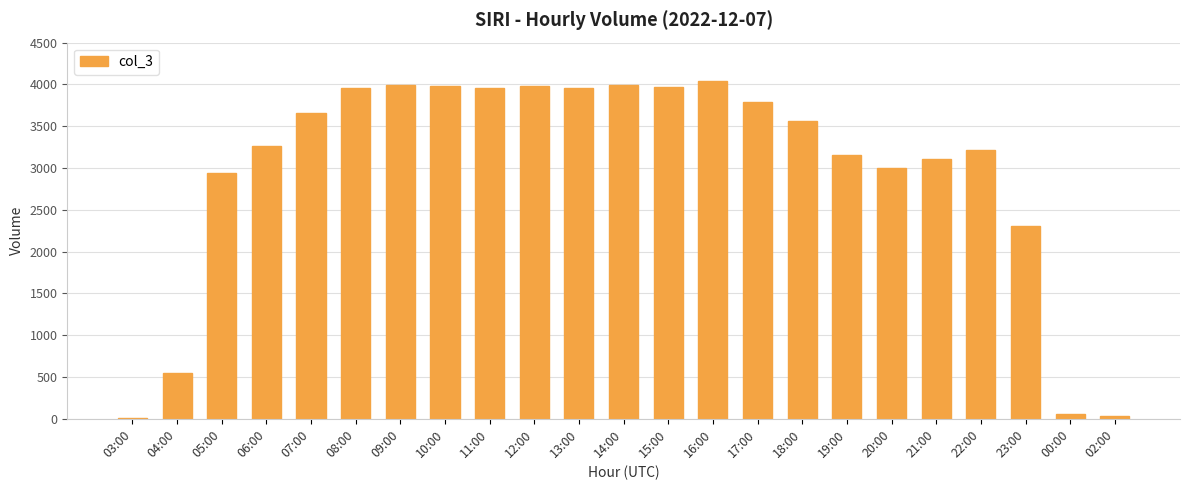

What is the approximate value at 06:00, to the nearest 100?

3300